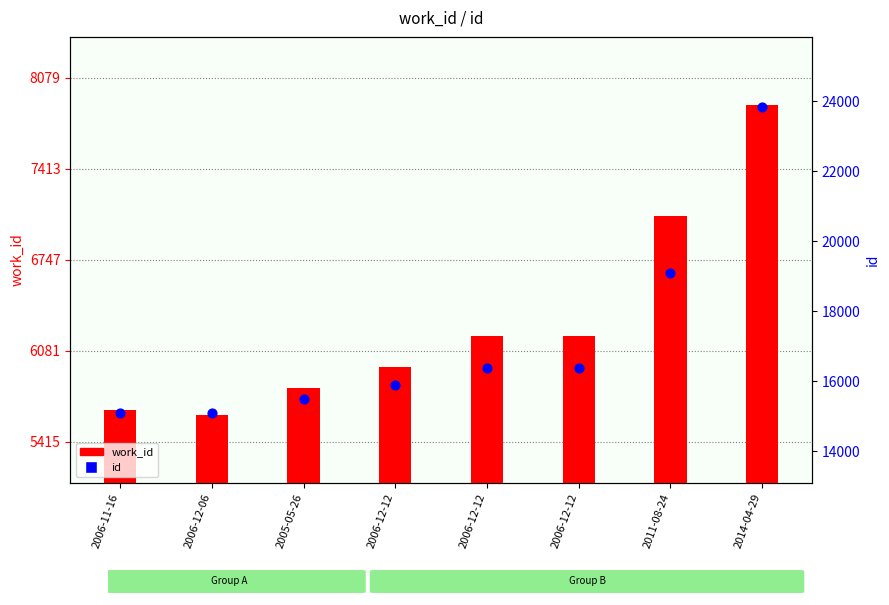

Which series has the largest total across all categories?

id